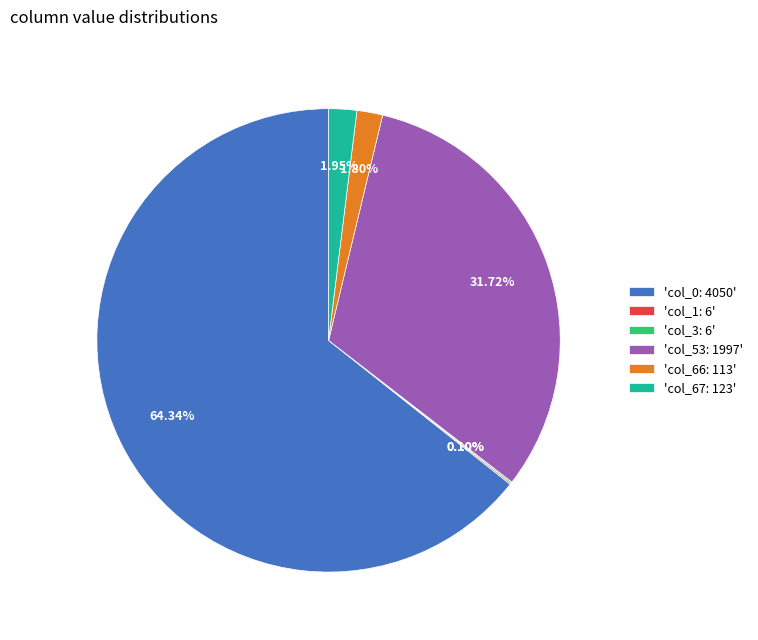

Which slice represents more than half of the pie?

'col_0: 4050'